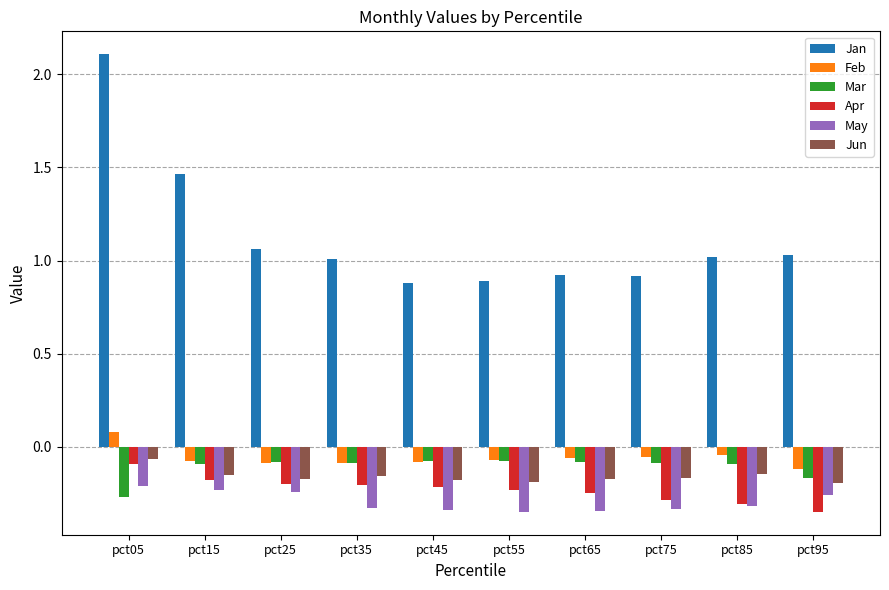

What is the difference between the maximum and minimum values in the Apr series?

0.3